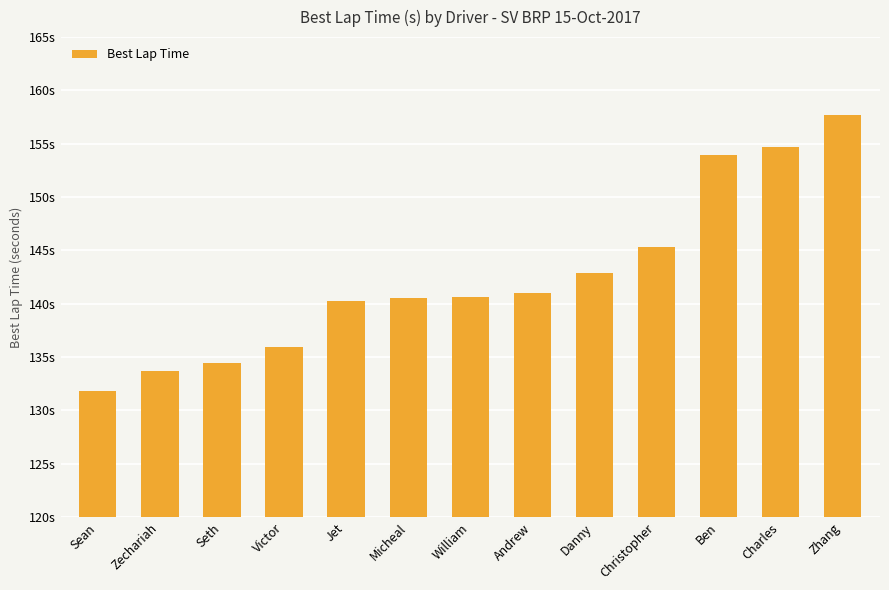

Does the chart contain any negative values?

No